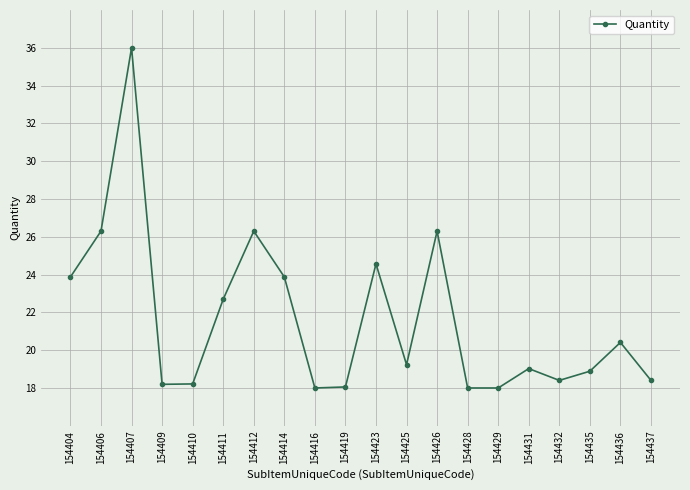

Read the value at 154411.

22.7